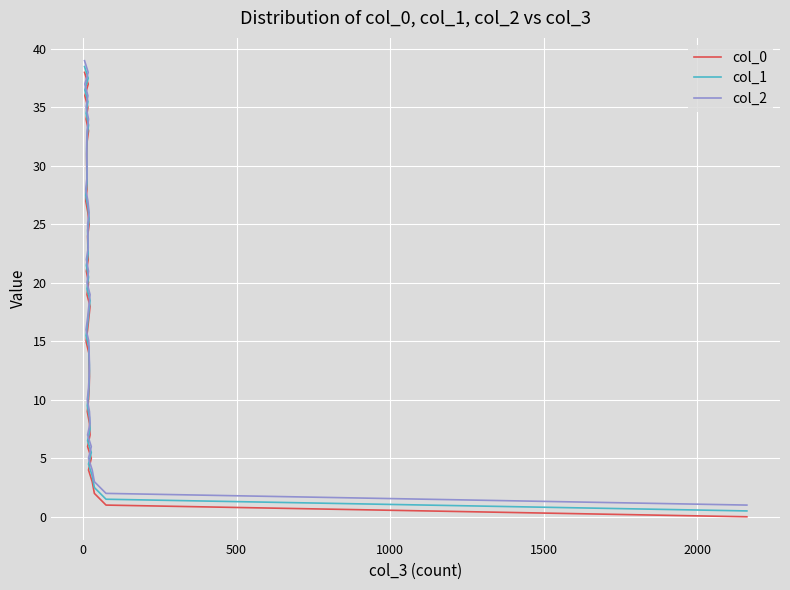

What is the maximum value shown in the chart?

39.0